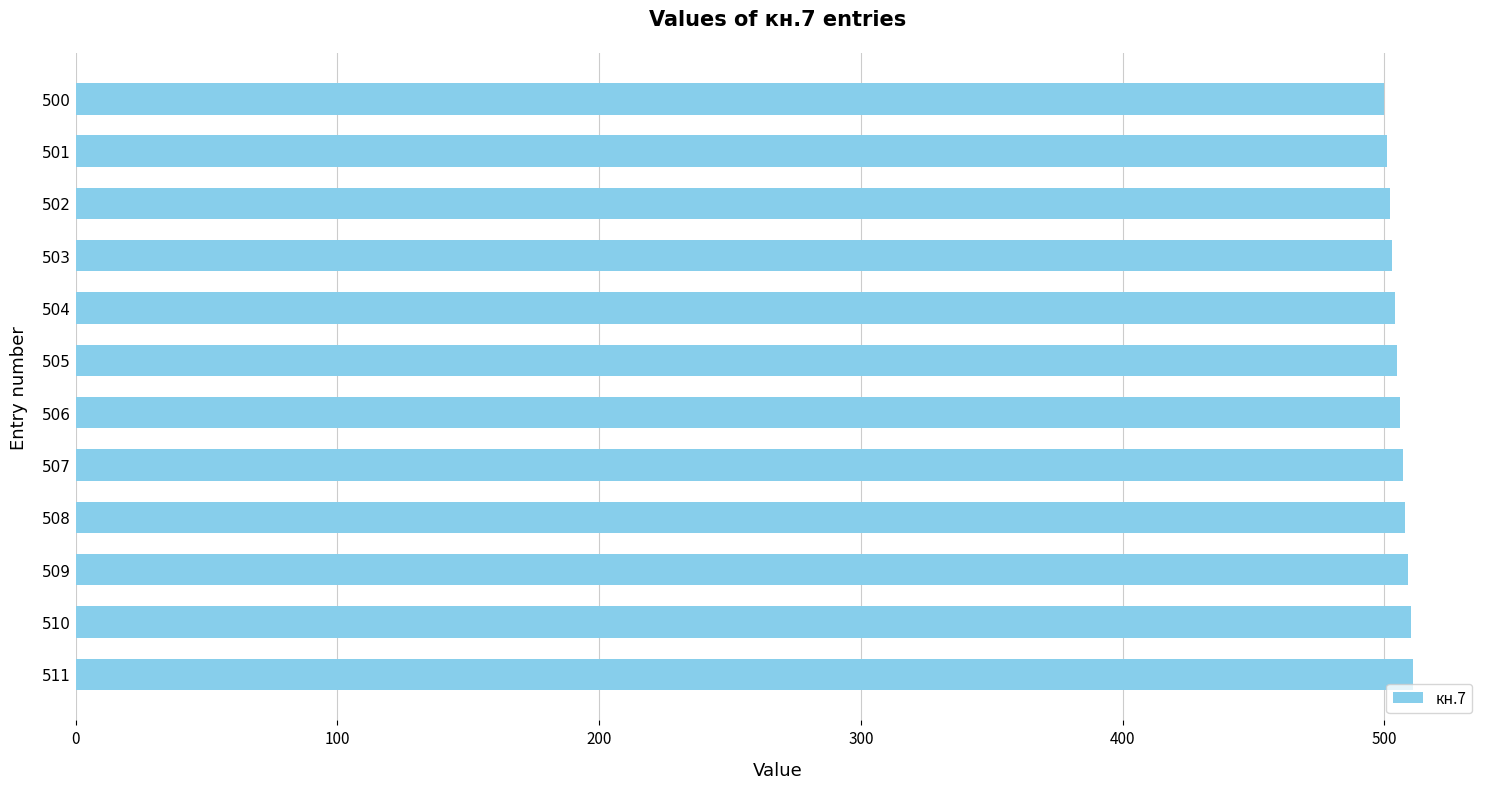

The chart shows a value of 500 at 500. True or false?

True